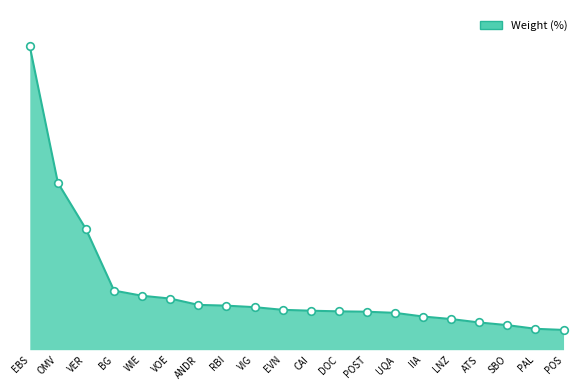

Does the chart have visible grid lines?

No